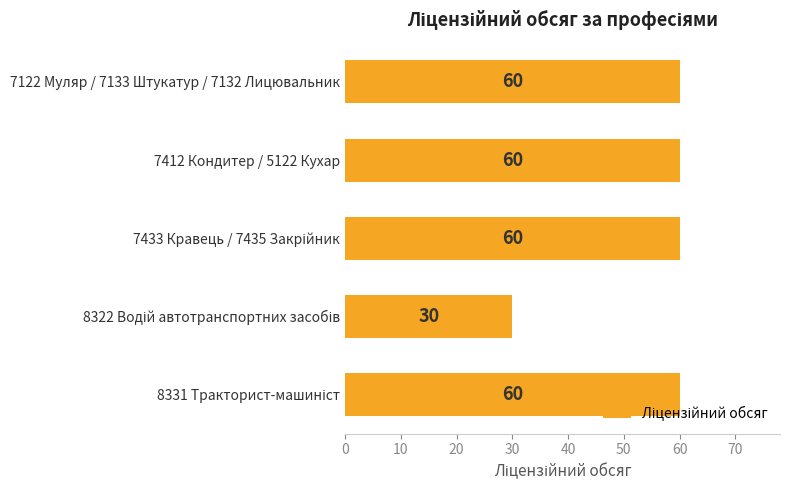

Reading top to bottom, transcribe all the data shown in this chart.

60	60	60	30	60